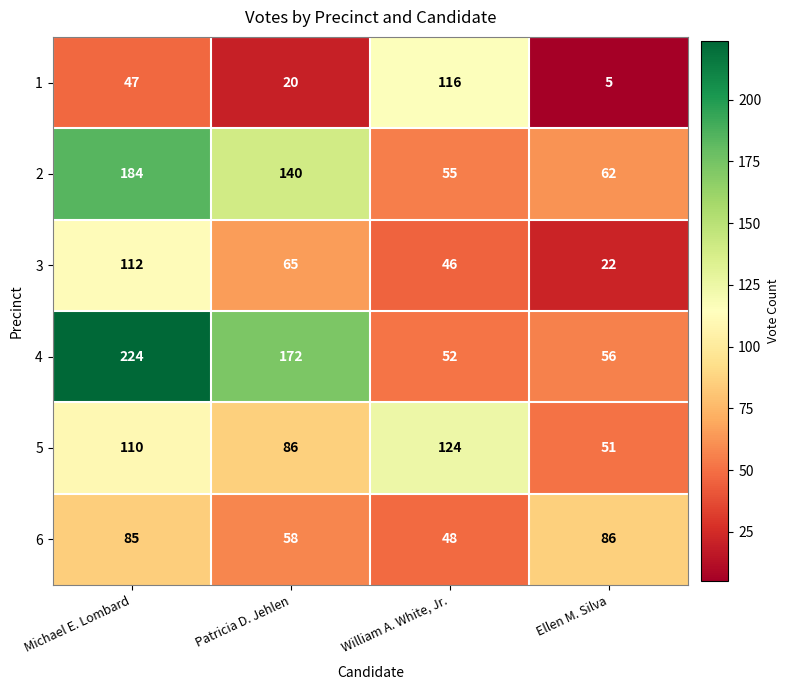

Rank the series at Patricia D. Jehlen from lowest to highest value.

1, 6, 3, 5, 2, 4